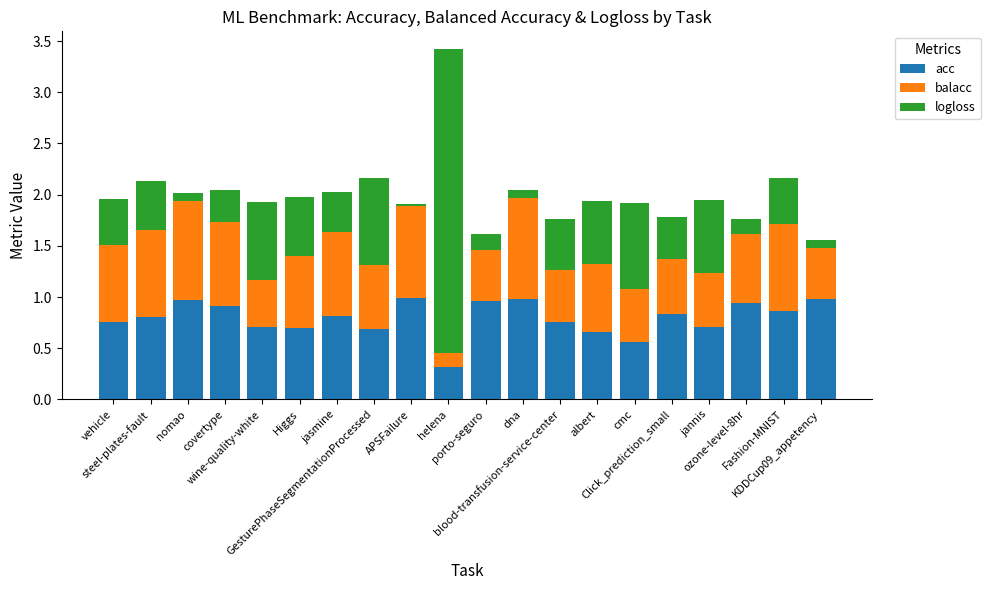

What is the difference between the maximum and second lowest values in the acc series?

0.4